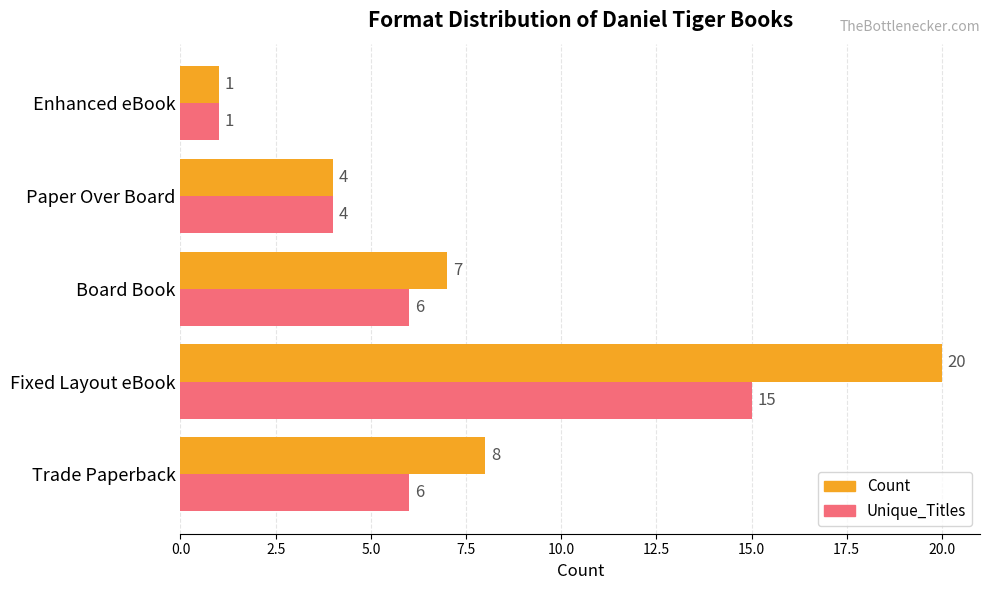

Rank the categories by Count value from lowest to highest.

Enhanced eBook, Paper Over Board, Board Book, Trade Paperback, Fixed Layout eBook